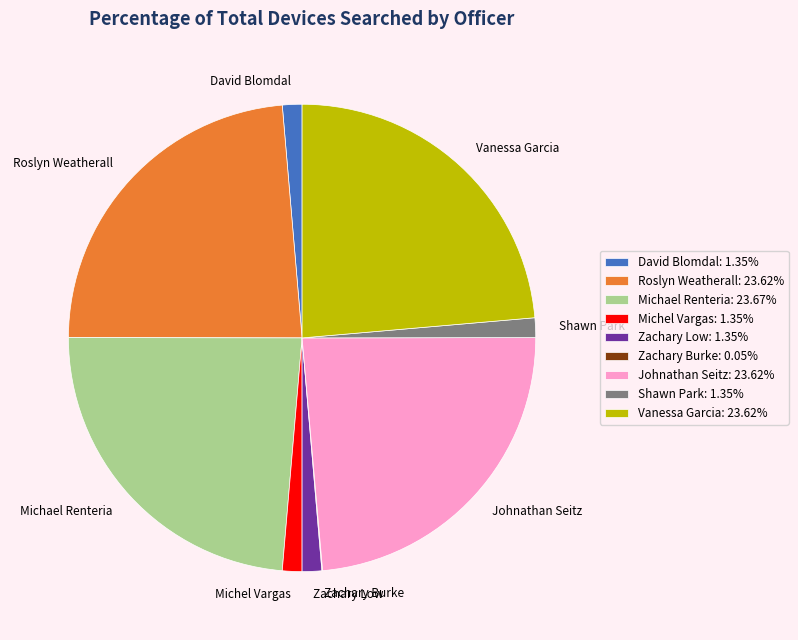

Is the sum of Roslyn Weatherall and Michael Renteria greater than half?

No